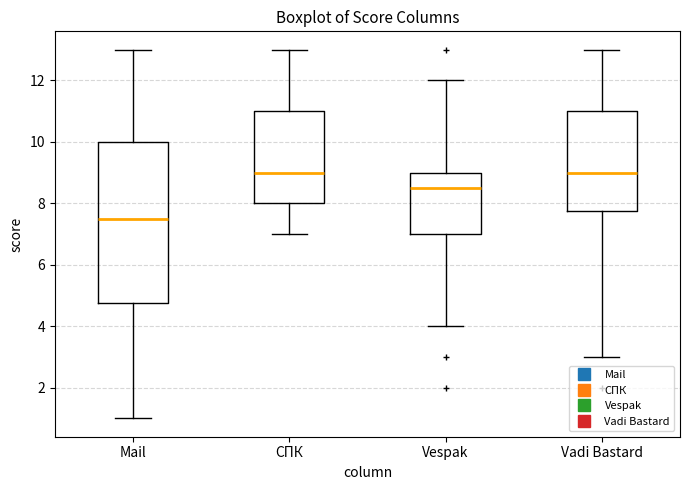

Comparing the boxes themselves (not the whiskers), which one is the tallest?

Mail